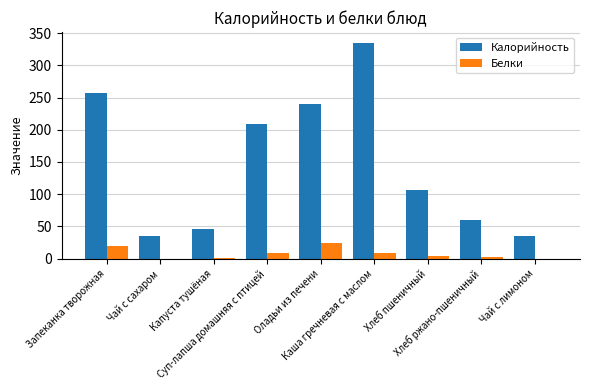

At which label does Белки reach its peak?

Оладьи из печени